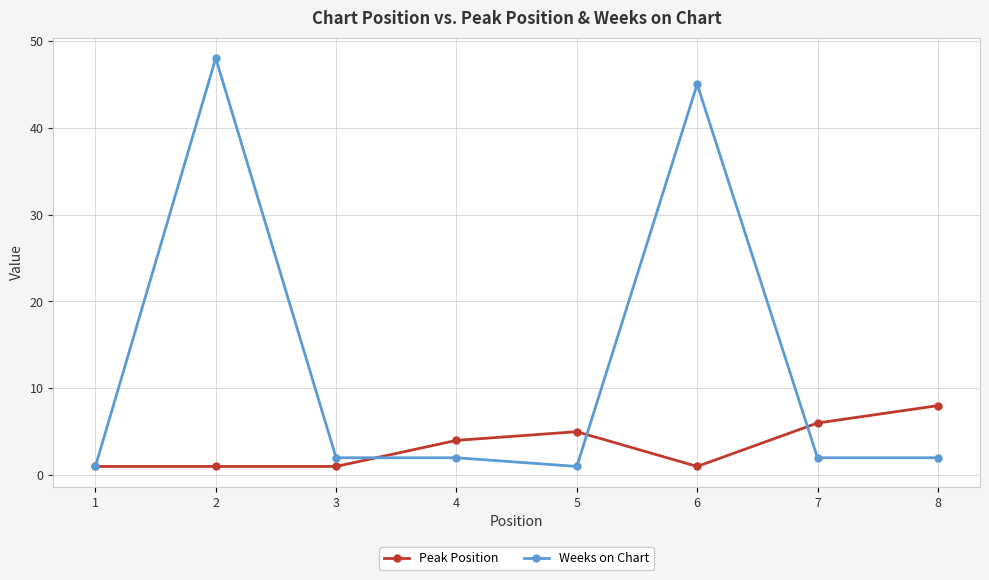

Does the chart display data point markers on the line(s)?

Yes